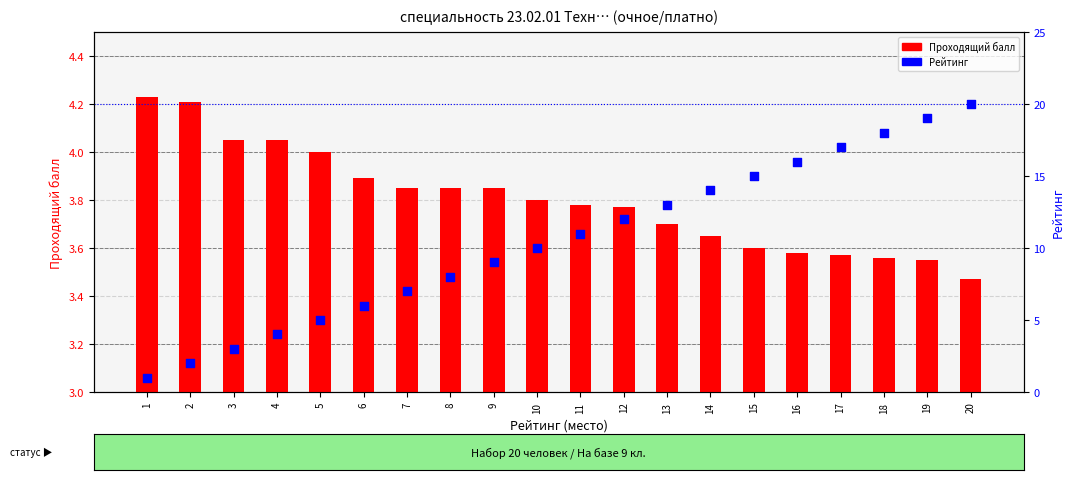

Which series has the widest spread of Y values?

Рейтинг